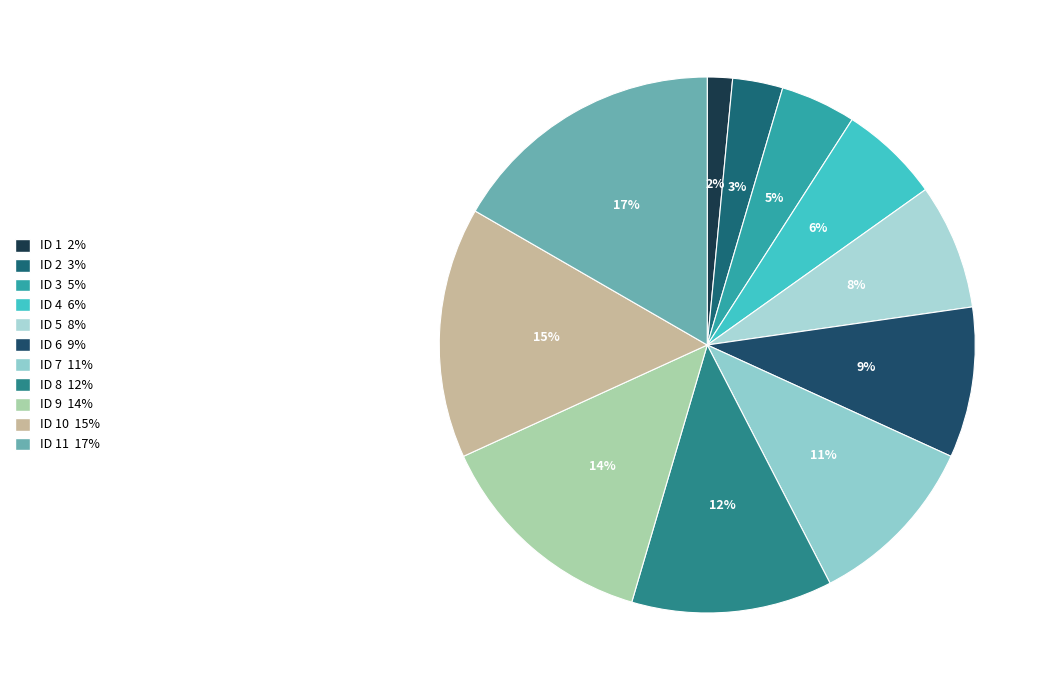

Count the number of slices in the pie.

11